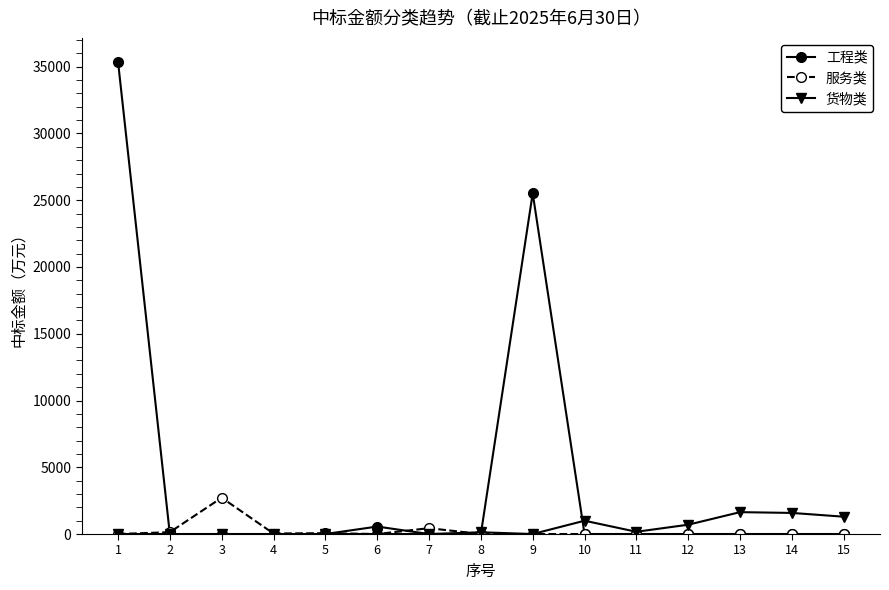

What is the highest value of the 服务类 series?

2719.0